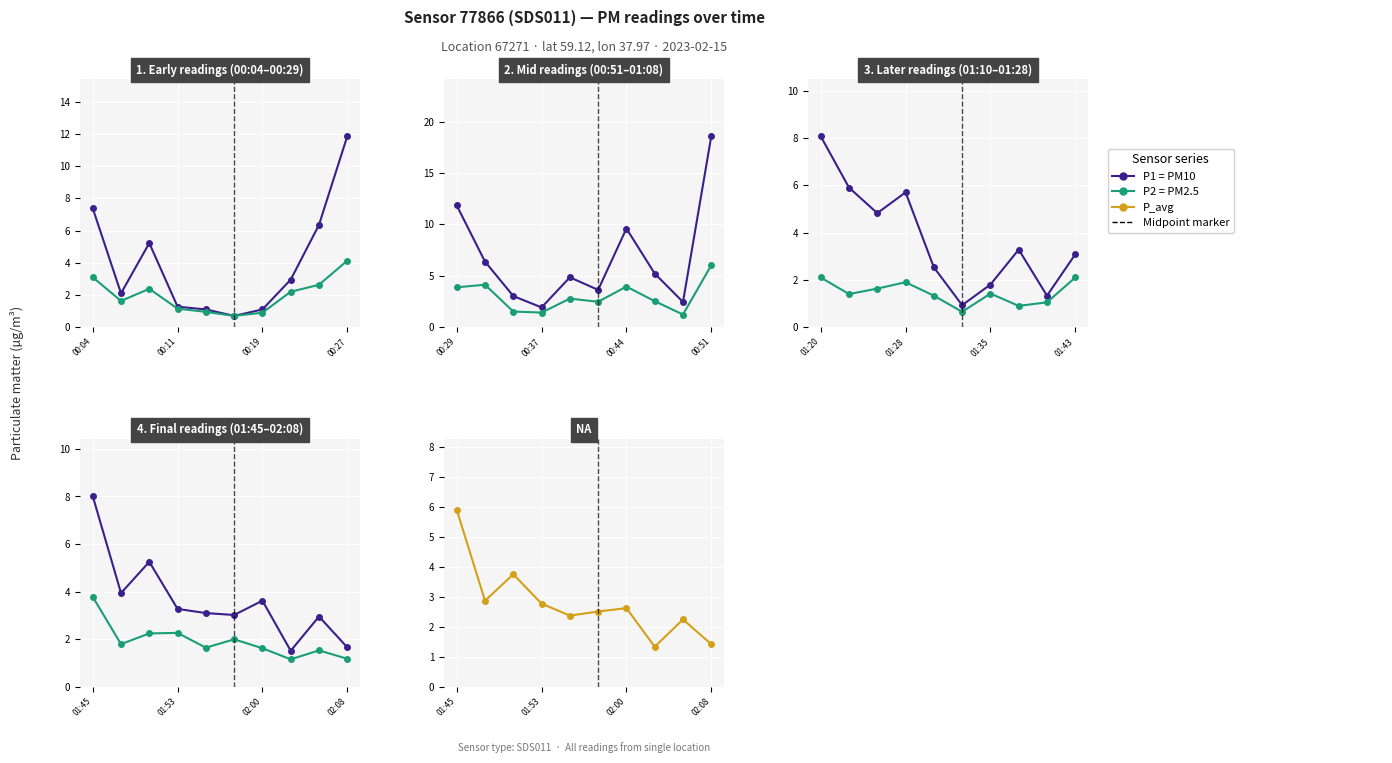

At how many categories does at least one series exceed 2?

8